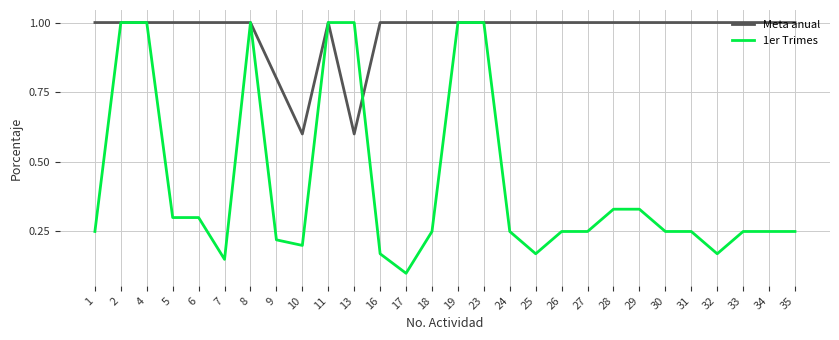

The Meta anual series shows 1.6 at 17. True or false?

False